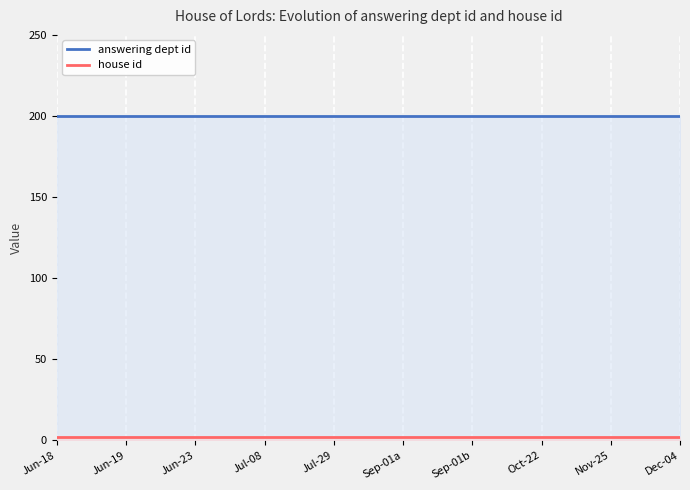

Is it true that answering dept id equals 74 at Sep-01a?

False